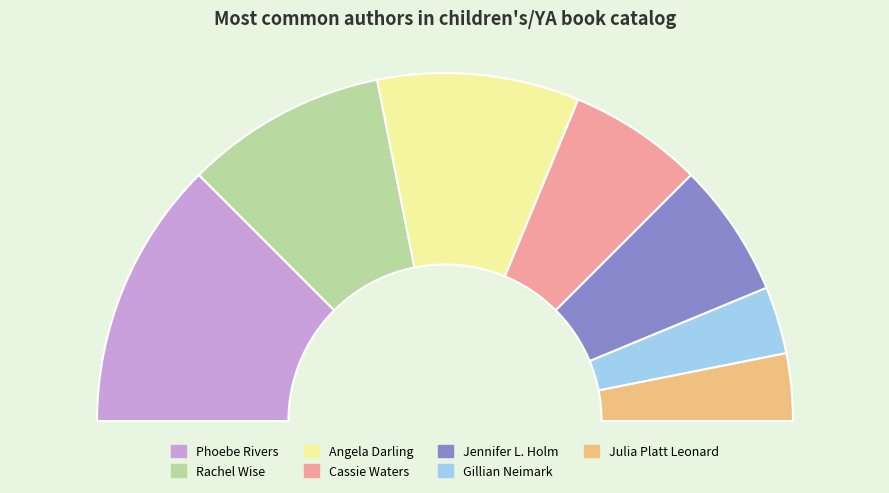

Combined, what portion of the pie is Gillian Neimark and Cassie Waters?

18.8%